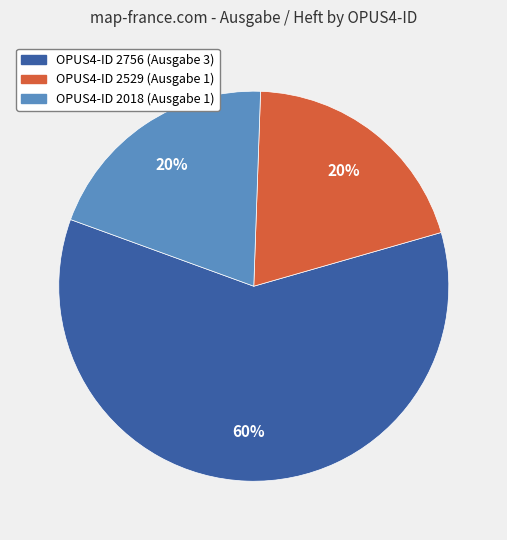

Do OPUS4-ID 2018 (Ausgabe 1) and OPUS4-ID 2529 (Ausgabe 1) together represent more than half of the pie?

No